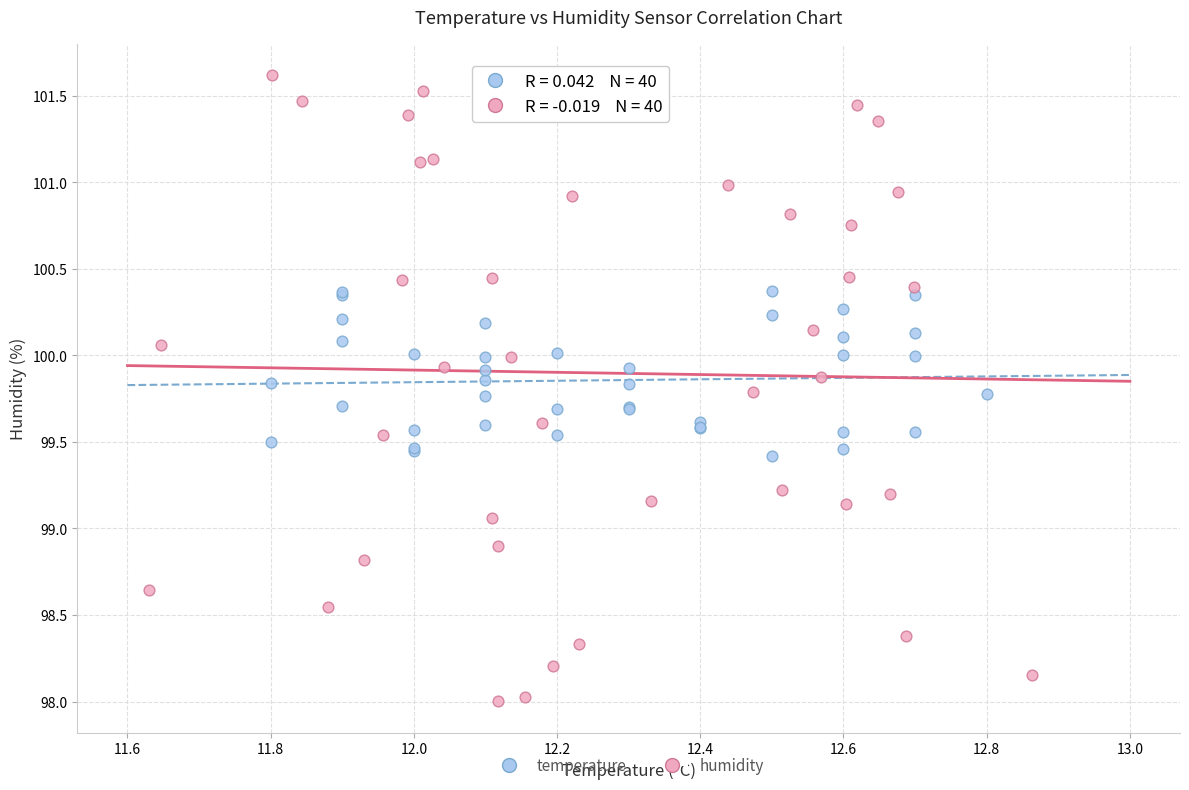

Which series contains the highest Y value?

humidity